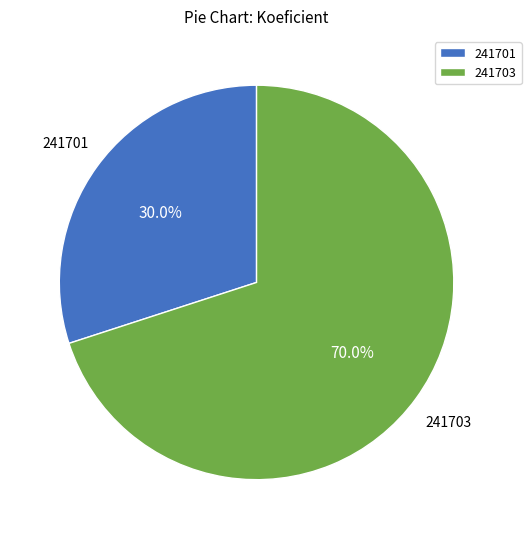

The 241703 slice represents 70% of the pie. True or false?

True